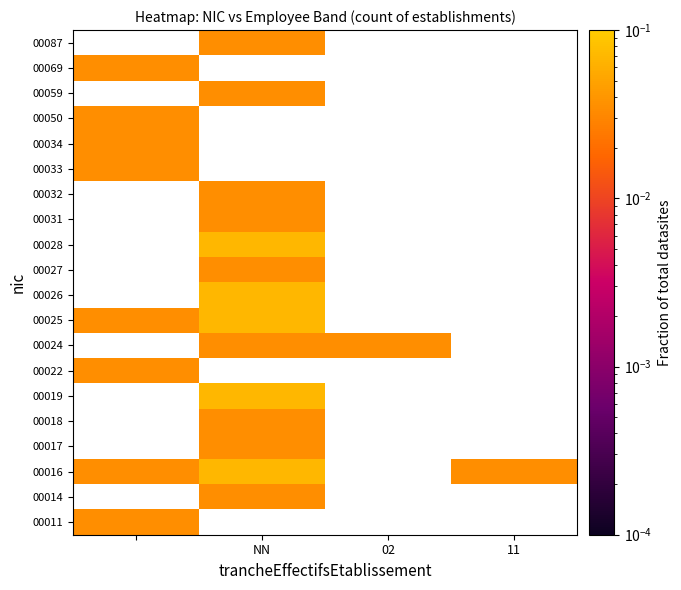

List the series in order of their peak value, highest first.

00016, 00019, 00025, 00026, 00028, 00011, 00014, 00017, 00018, 00022, 00024, 00027, 00031, 00032, 00033, 00034, 00050, 00059, 00069, 00087